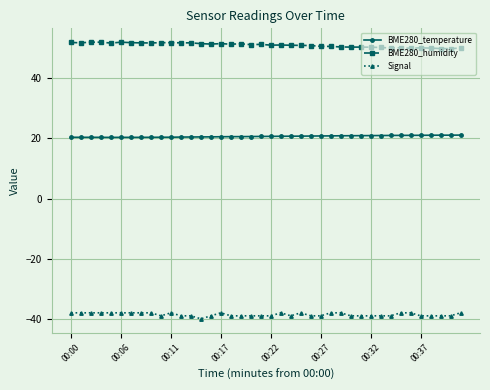

True or false: Signal has more than 0 interior local peaks.

True